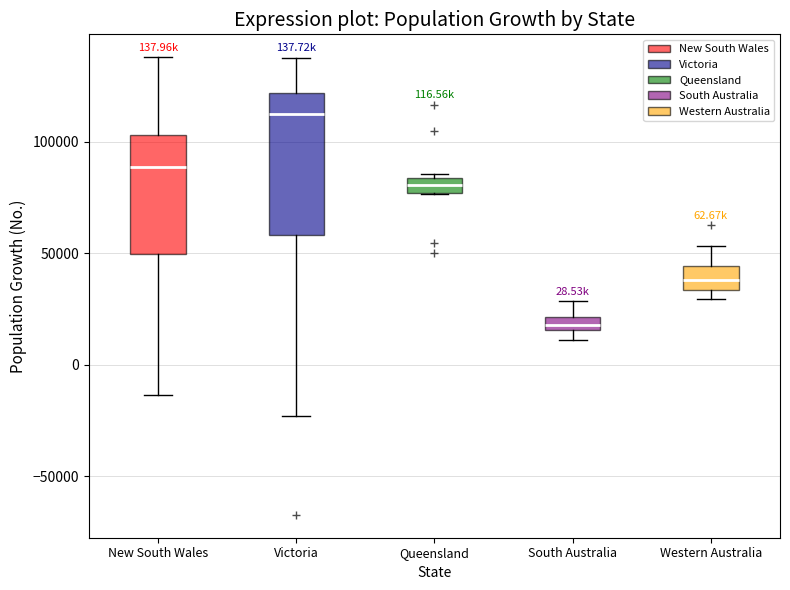

Where does the lower whisker of the box for Victoria end on the y-axis? The values are not printed on the chart, so give them approximately, as read against the axis.

-25000